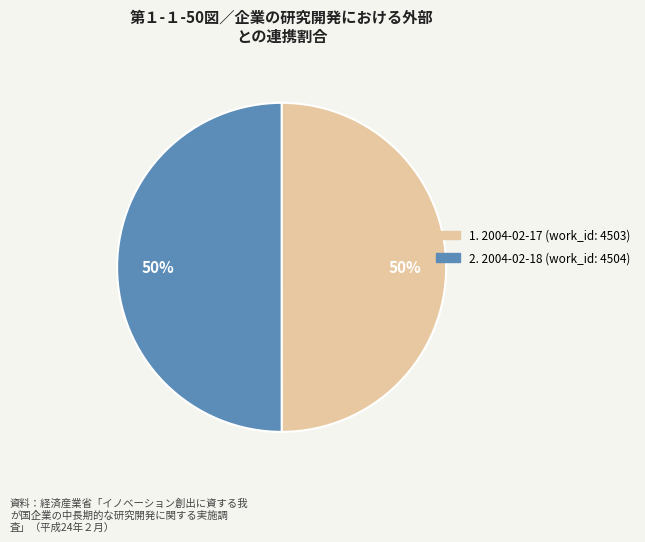

To the nearest percent, what is the average slice percentage?

50%